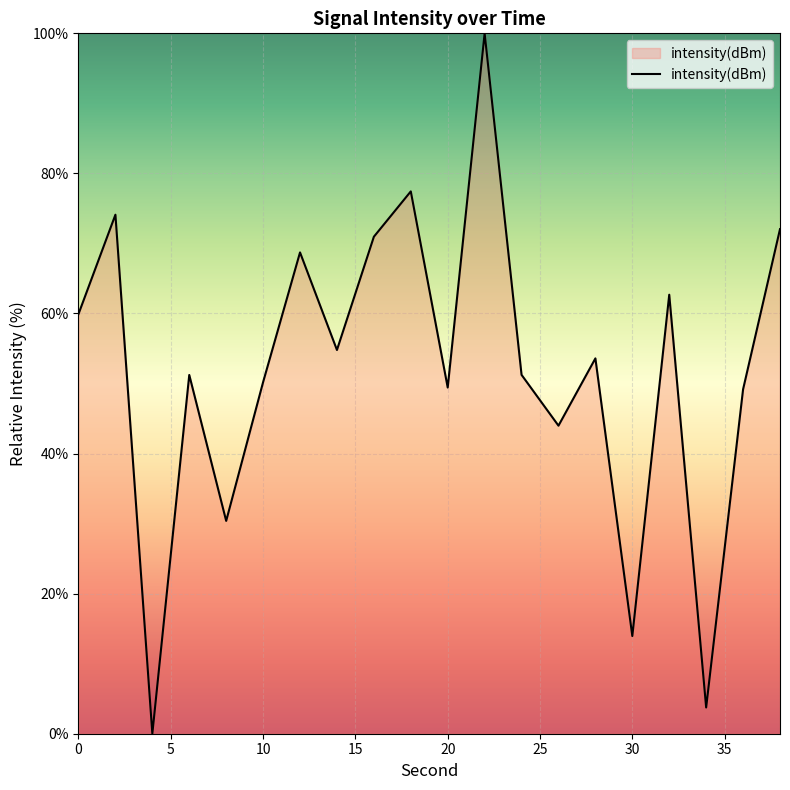

What is the difference between the maximum and minimum values?

100.0